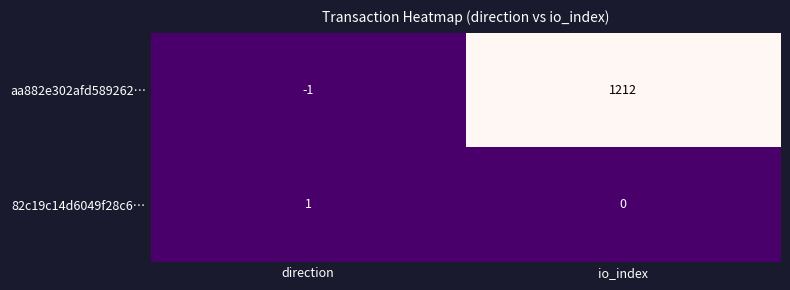

Rank the series at io_index from highest to lowest value.

aa882e302afd589262…, 82c19c14d6049f28c6…